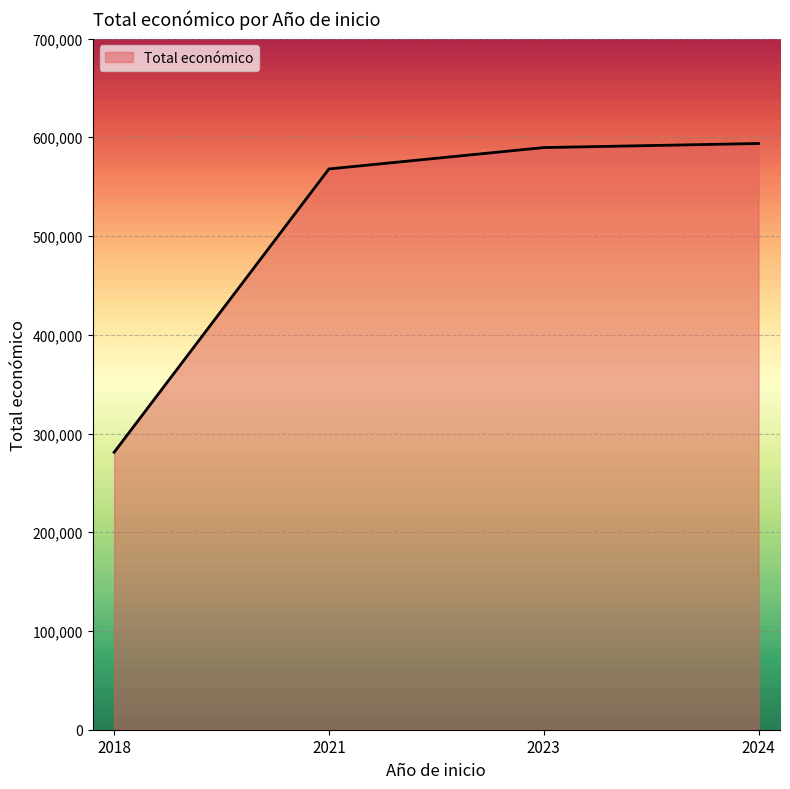

What is the difference between the maximum and minimum values?

312753